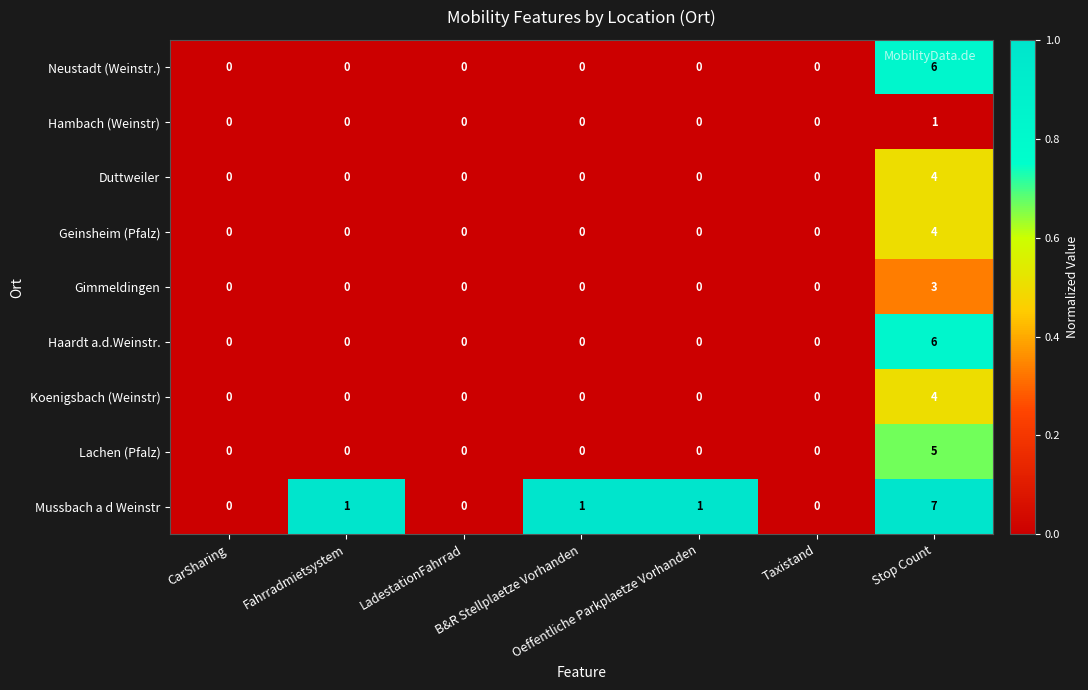

Which series has the largest range (max minus min)?

Mussbach a d Weinstr